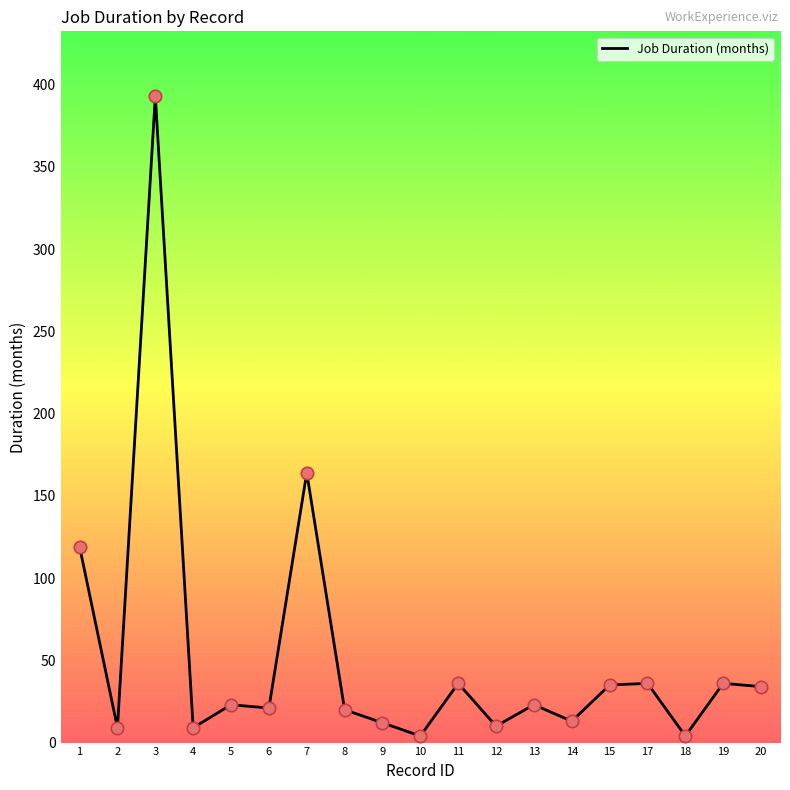

What is the change in value from 4 to 8?

+11